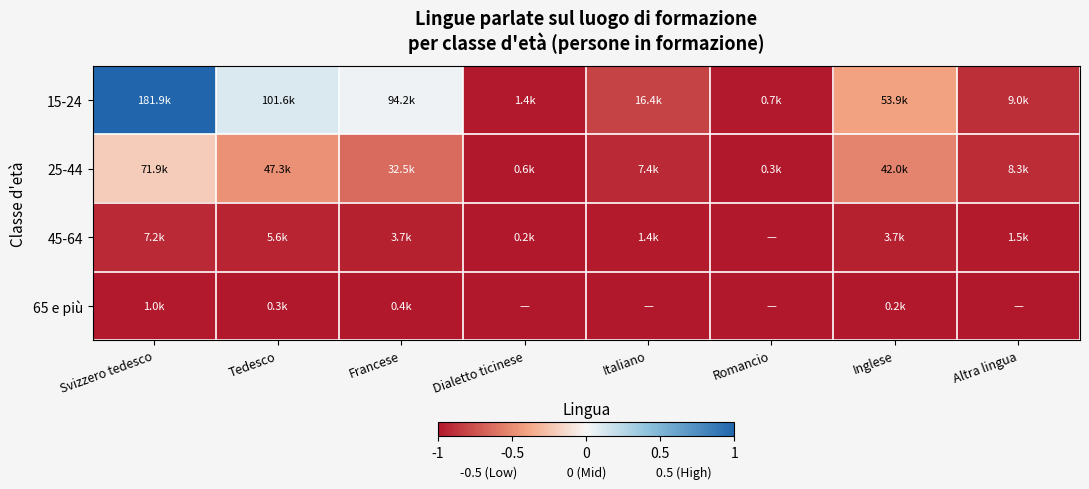

How many categories are shown in the chart?

8